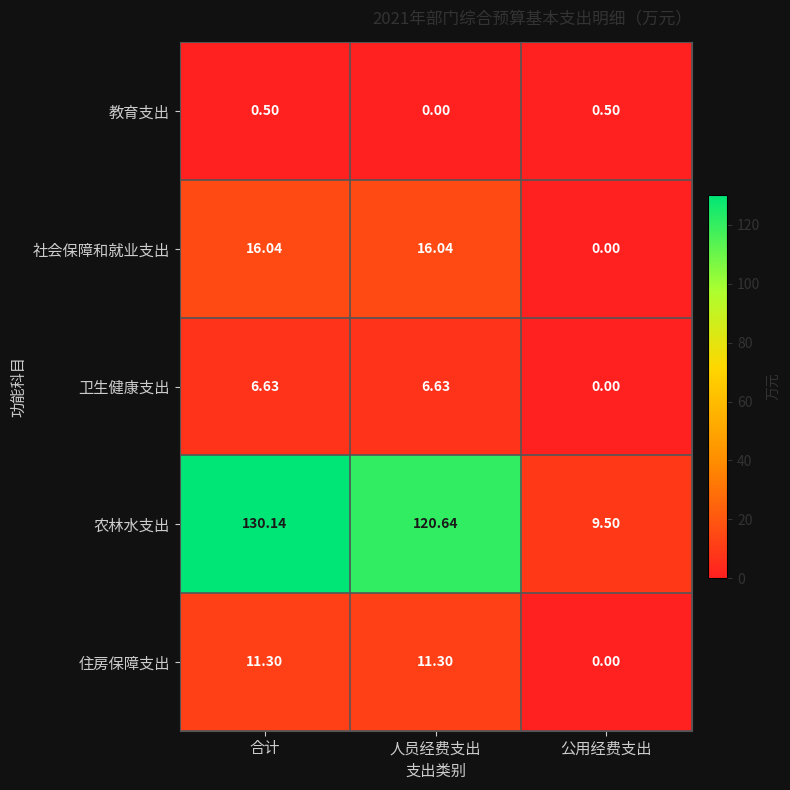

Where does the 社会保障和就业支出 series first go above 16?

合计